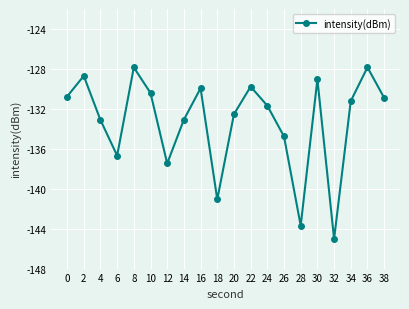

What is the average value?

-133.3